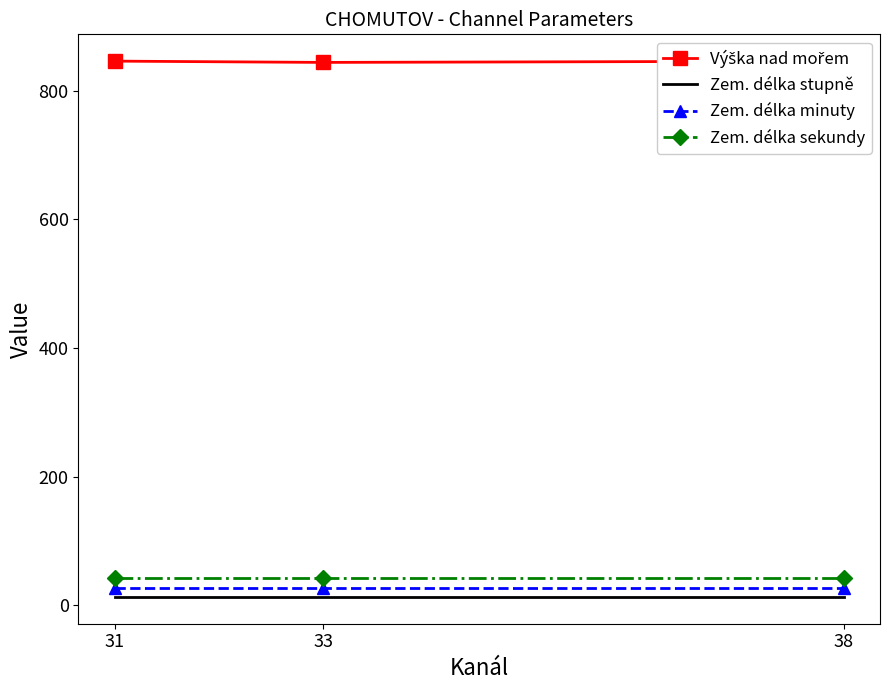

Reading left to right, transcribe all the data shown in this chart.

Výška nad mořem: 31=846	33=844	38=846
Zem. délka stupně: 31=13	33=13	38=13
Zem. délka minuty: 31=27	33=27	38=27
Zem. délka sekundy: 31=43	33=43	38=43